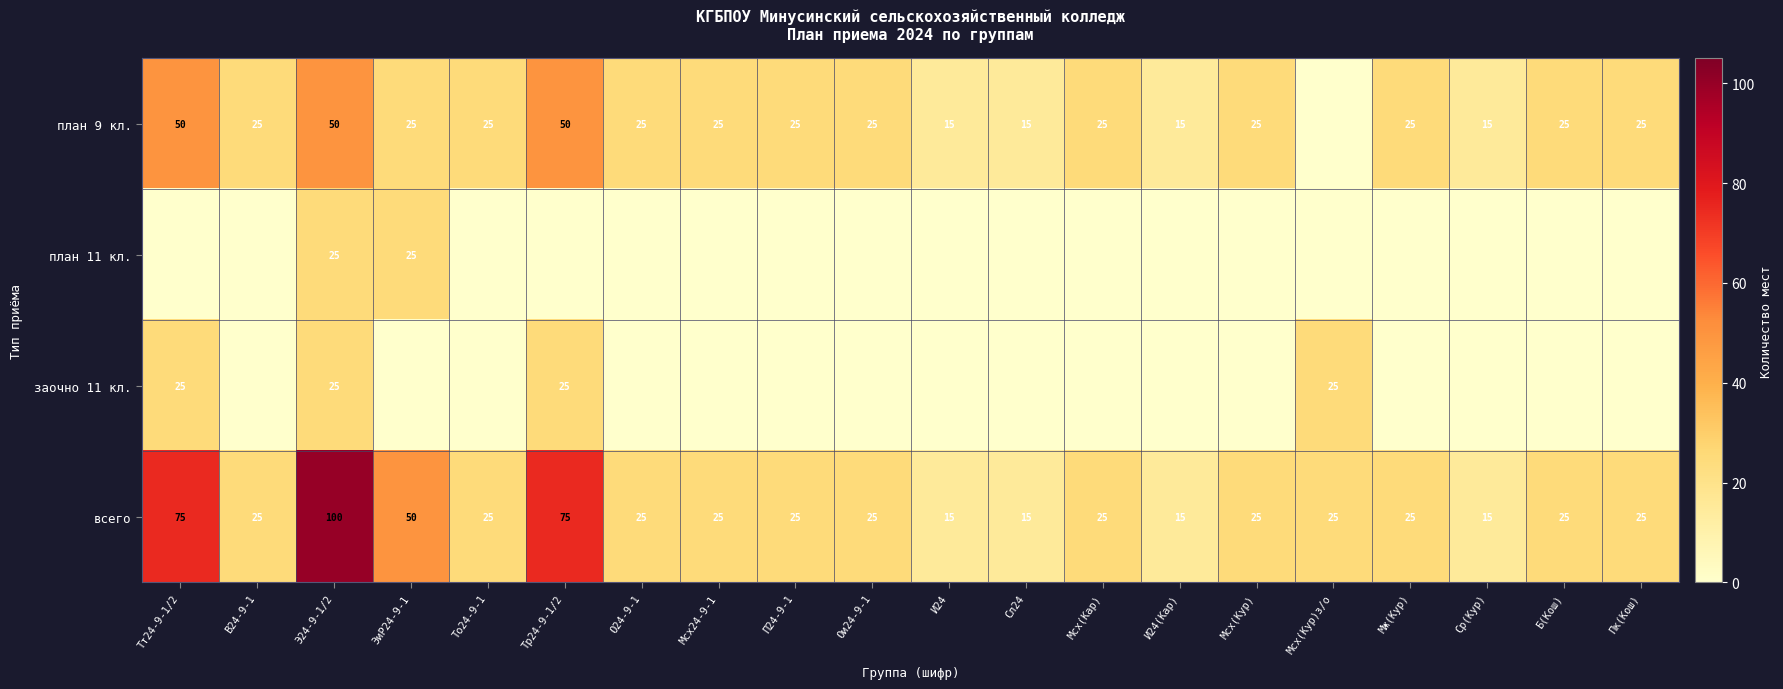

True or false: план 9 кл. has a value of 10 at Мсх24-9-1.

False